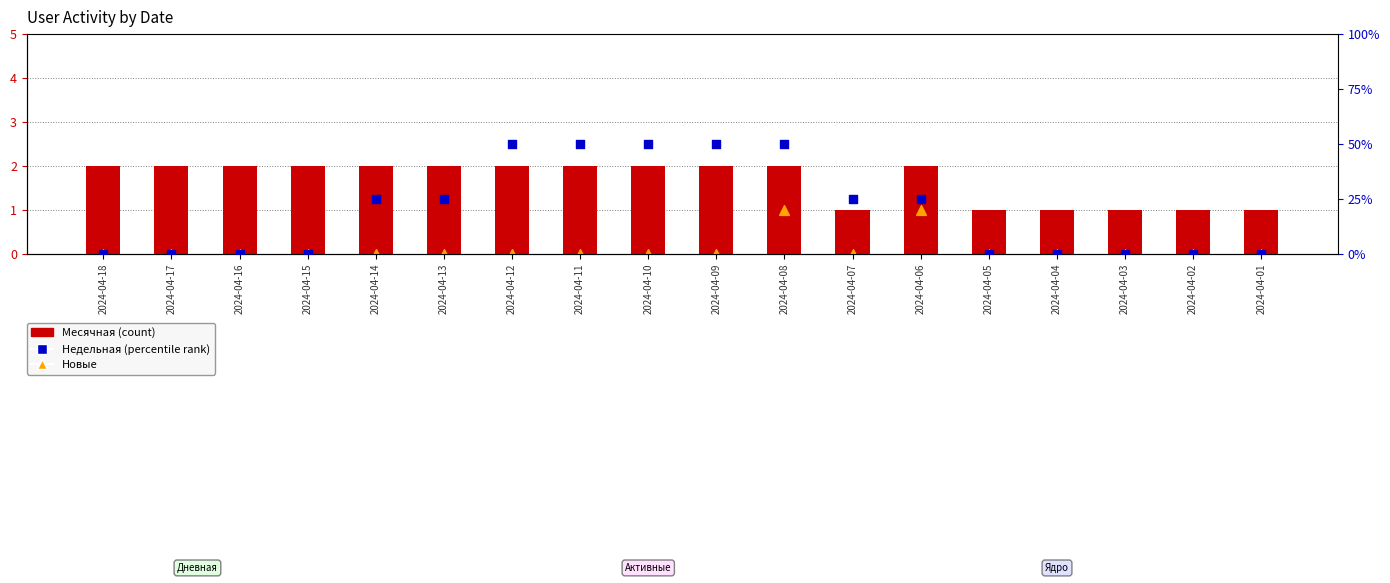

At which category is the sum across all series the highest?

2024-04-08